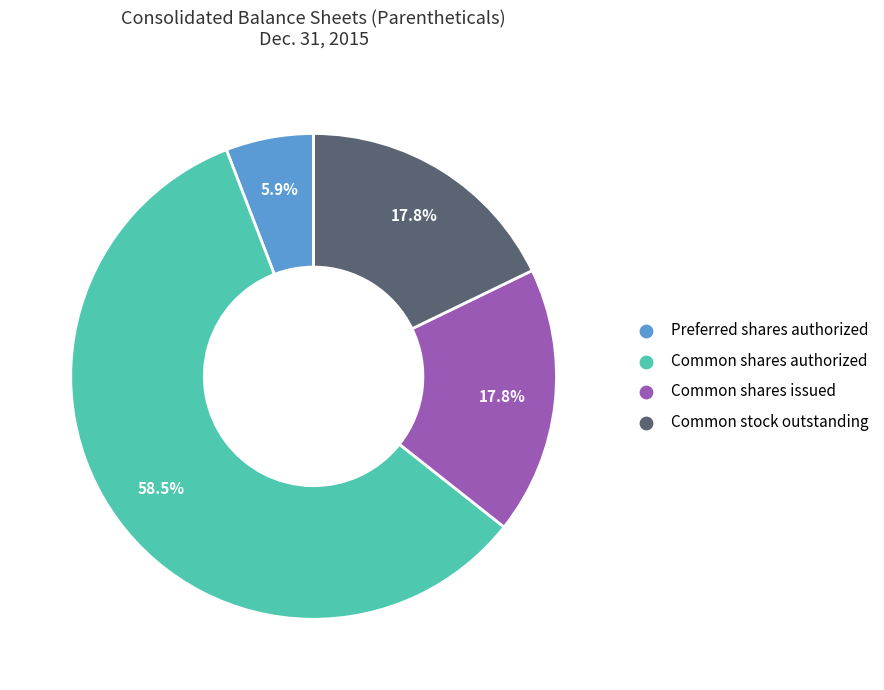

Approximately how many times larger is the value at Common stock outstanding compared to Preferred shares authorized?

3.0